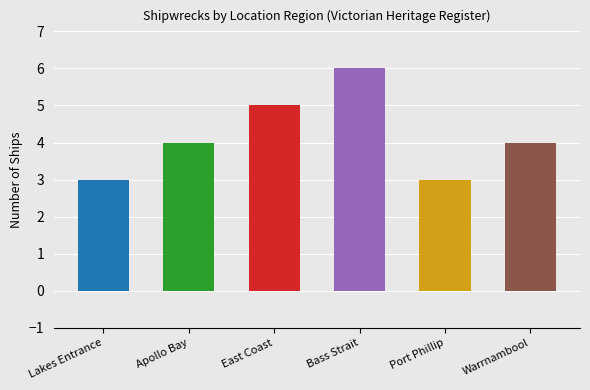

Which has a higher value, Bass Strait or East Coast?

Bass Strait